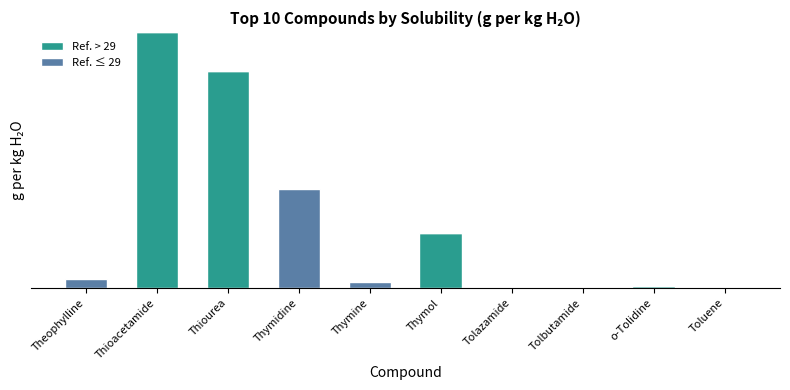

Which series has the largest range (max minus min)?

Ref. > 29